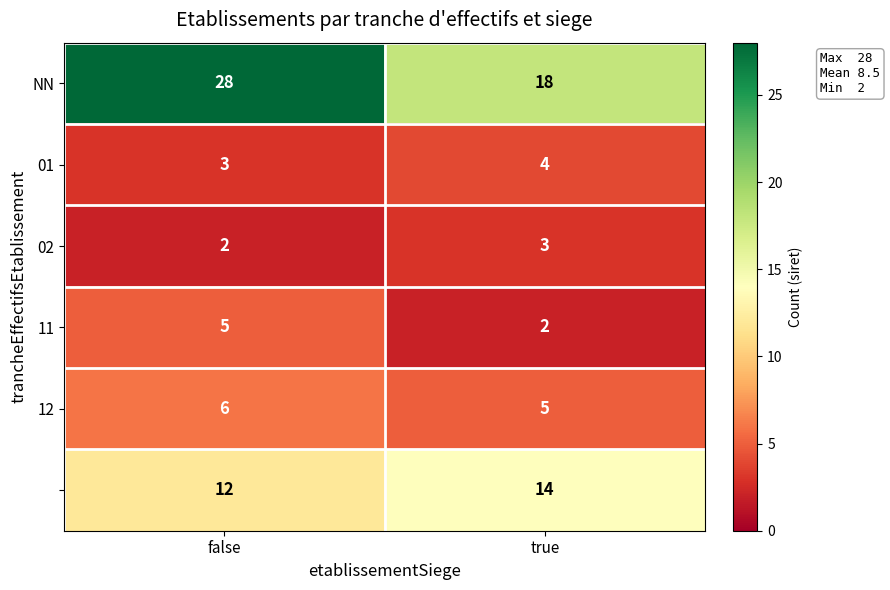

What is the spread (max minus min) of values at true?

16